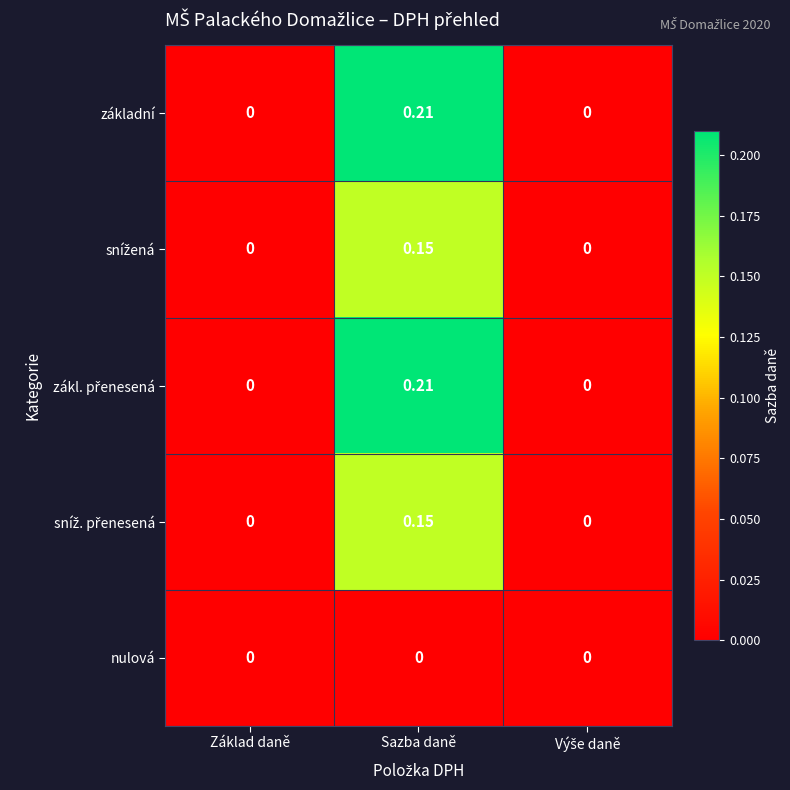

At which category is the sum across all series the highest?

Sazba daně